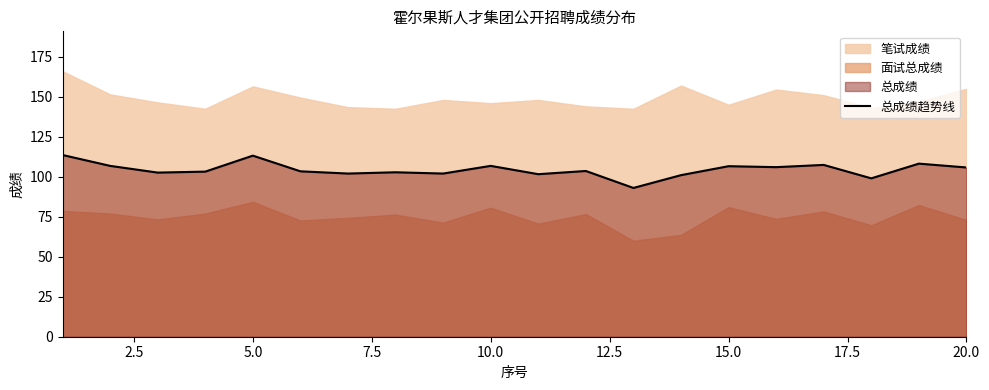

What is the lowest value of the 总成绩趋势线 series?

93.0